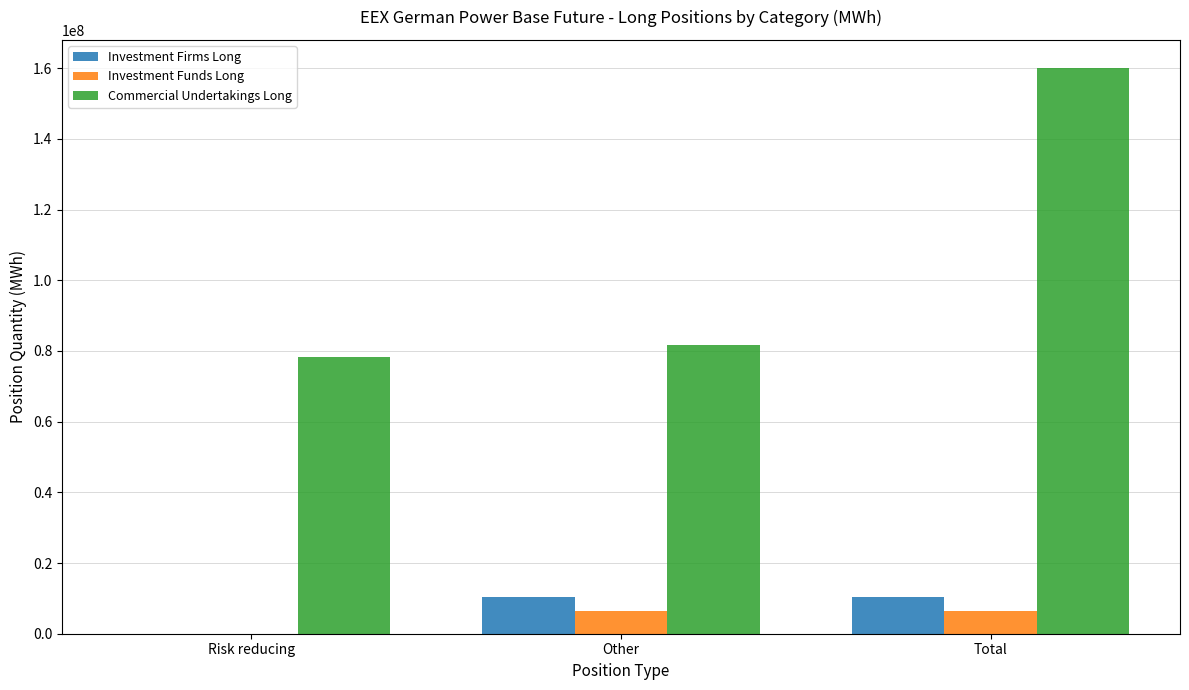

What is the spread (max minus min) of values at Other?

75319180.2